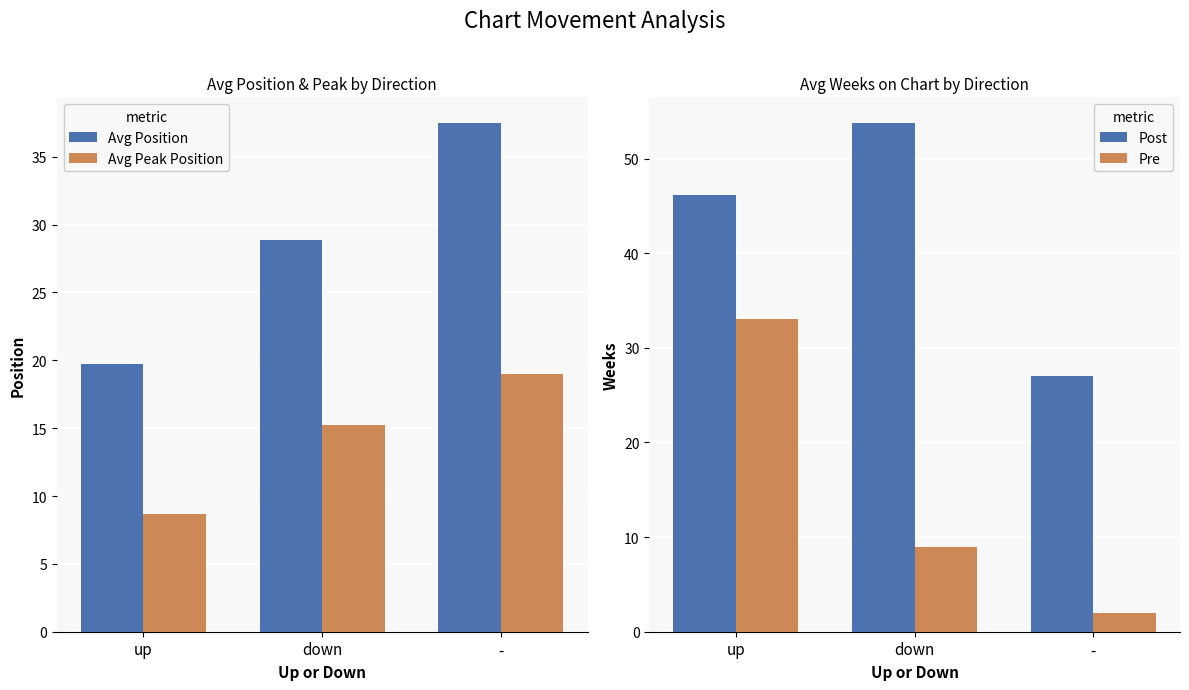

Between up and -, which series saw the biggest shift?

Pre